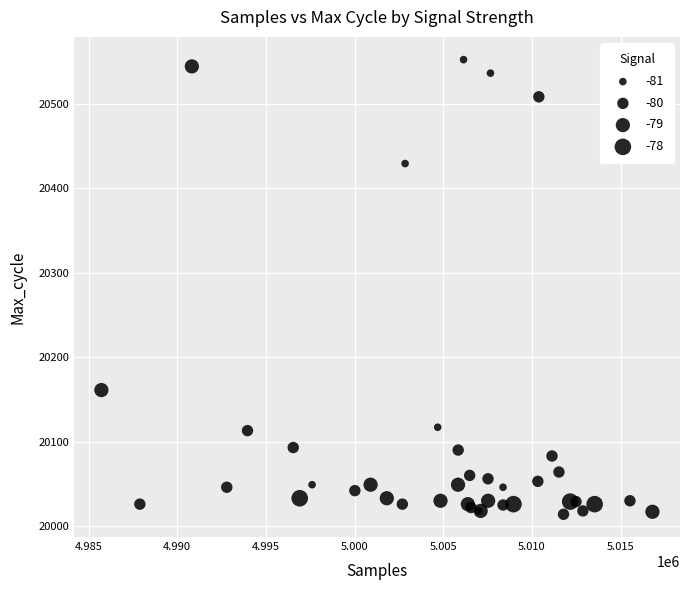

What Y value in the scatter plot is closest to 20283?

20161